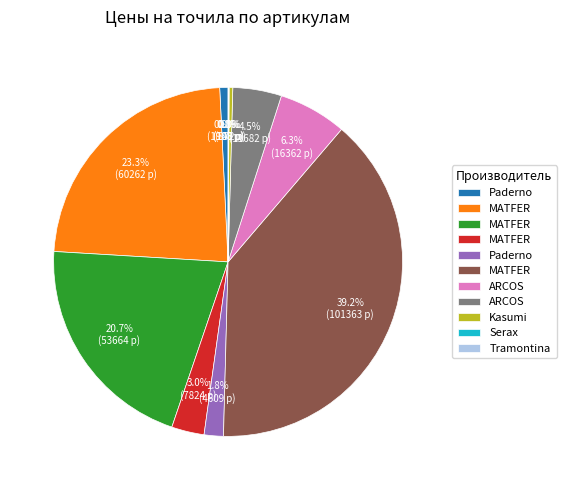

Does any single category account for the majority?

No